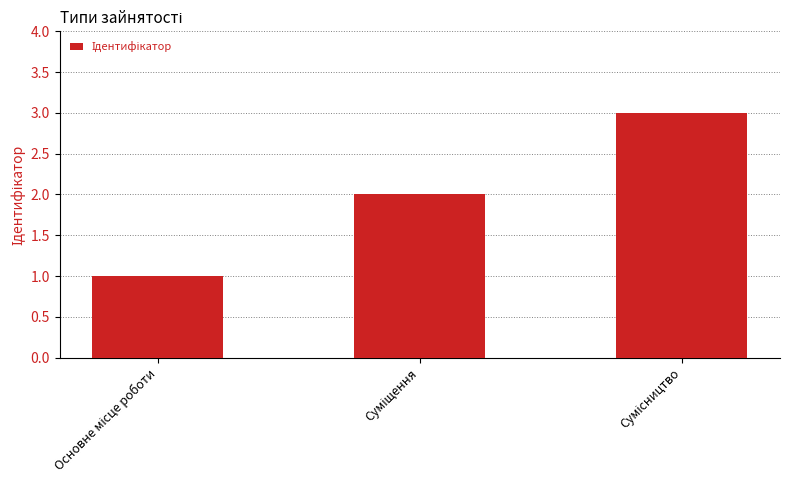

What is the greatest value displayed?

3